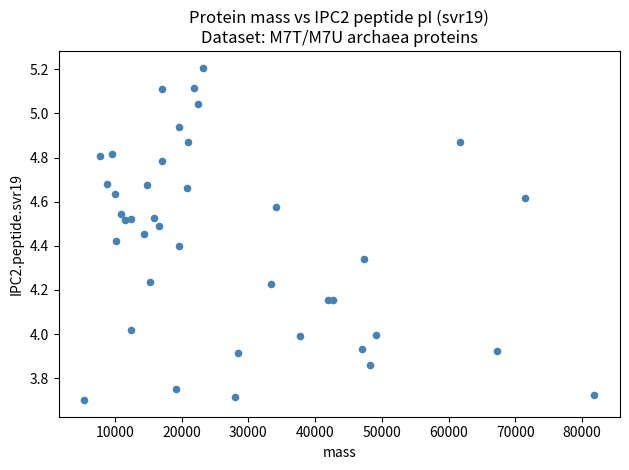

What is the range of X values (max minus min)?

76452.3